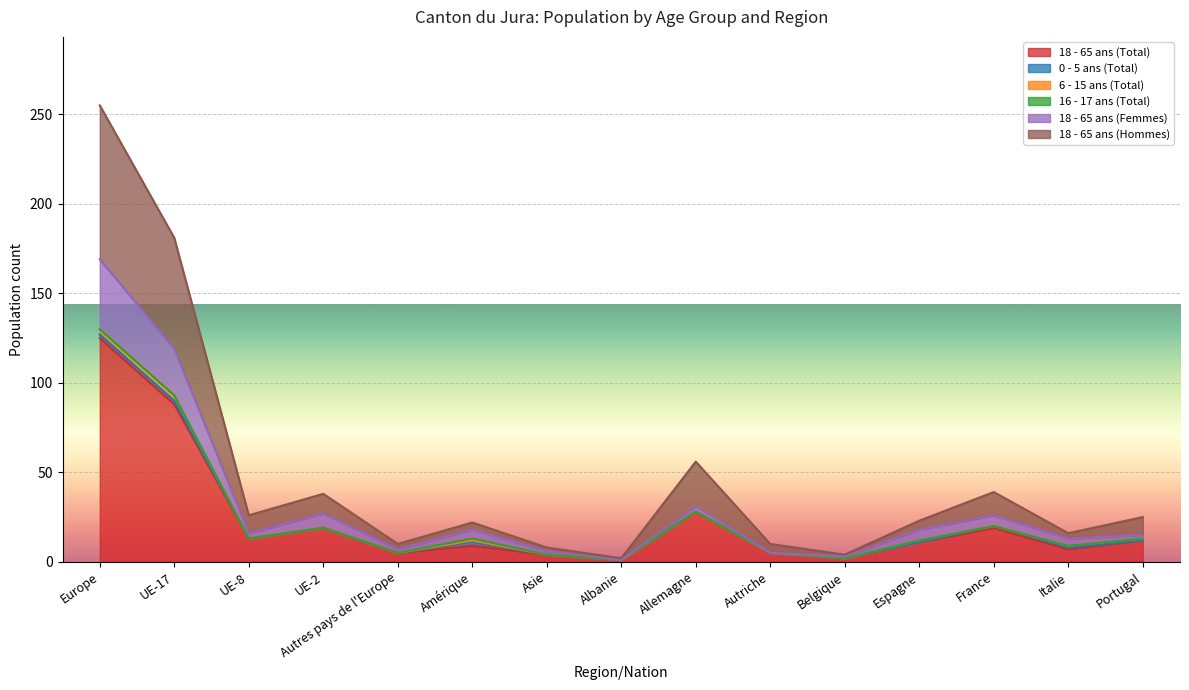

Is it true that 18 - 65 ans (Femmes) equals 1 at Albanie?

True